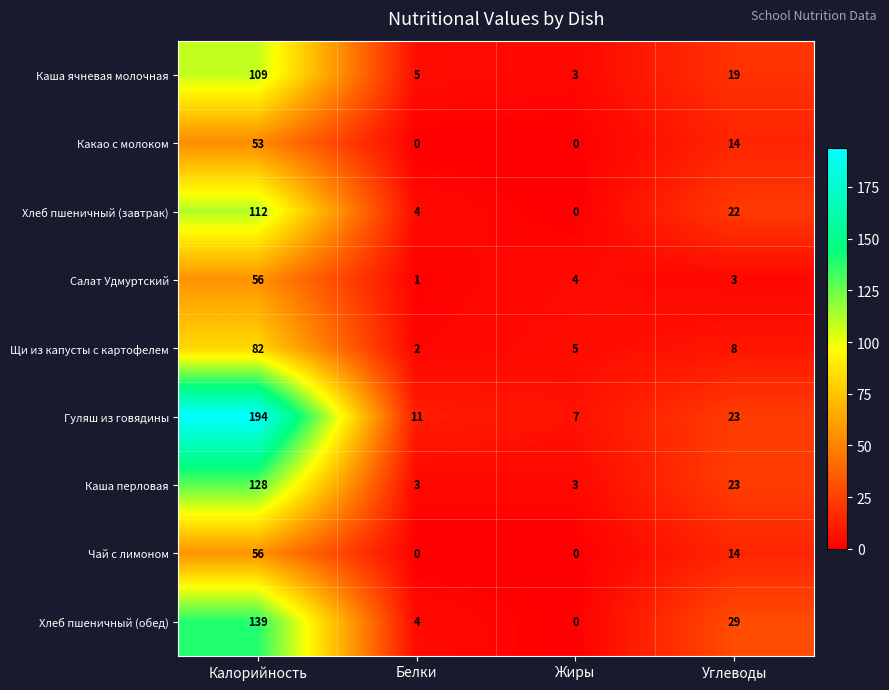

At how many categories does at least one series exceed 98?

1